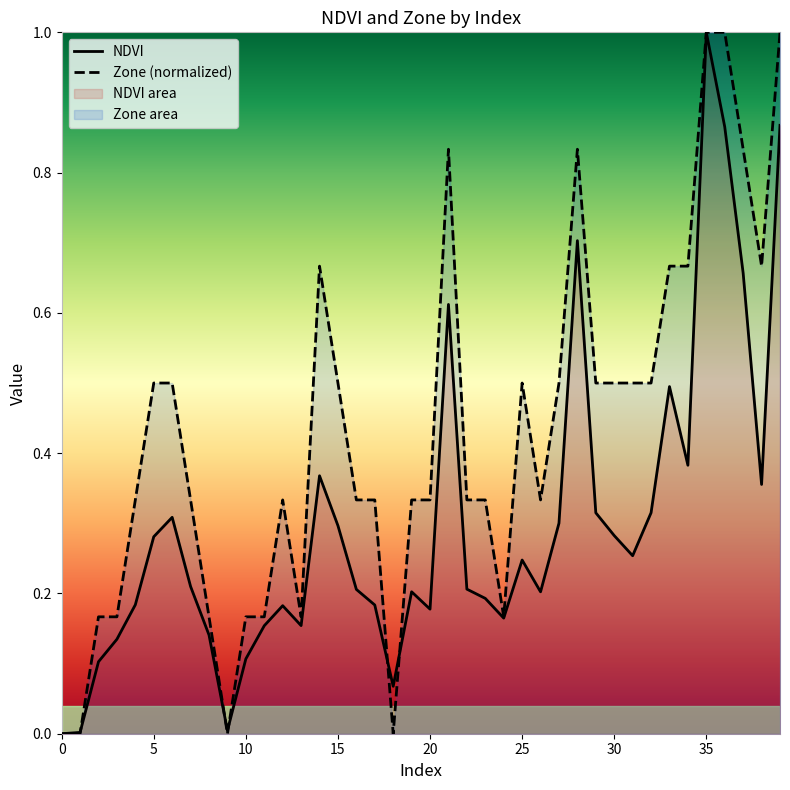

Reading left to right, transcribe all the data shown in this chart.

NDVI: 0.0	0.0	0.1	0.1	0.2	0.3	0.3	0.2	0.1	0.0	0.1	0.2	0.2	0.2	0.4	0.3	0.2	0.2	0.1	0.2	0.2	0.6	0.2	0.2	0.2	0.2	0.2	0.3	0.7	0.3	0.3	0.3	0.3	0.5	0.4	1.0	0.9	0.7	0.4	0.9
Zone: 0.0	0.0	0.2	0.2	0.3	0.5	0.5	0.3	0.2	0.0	0.2	0.2	0.3	0.2	0.7	0.5	0.3	0.3	0.0	0.3	0.3	0.8	0.3	0.3	0.2	0.5	0.3	0.5	0.8	0.5	0.5	0.5	0.5	0.7	0.7	1.0	1.0	0.8	0.7	1.0